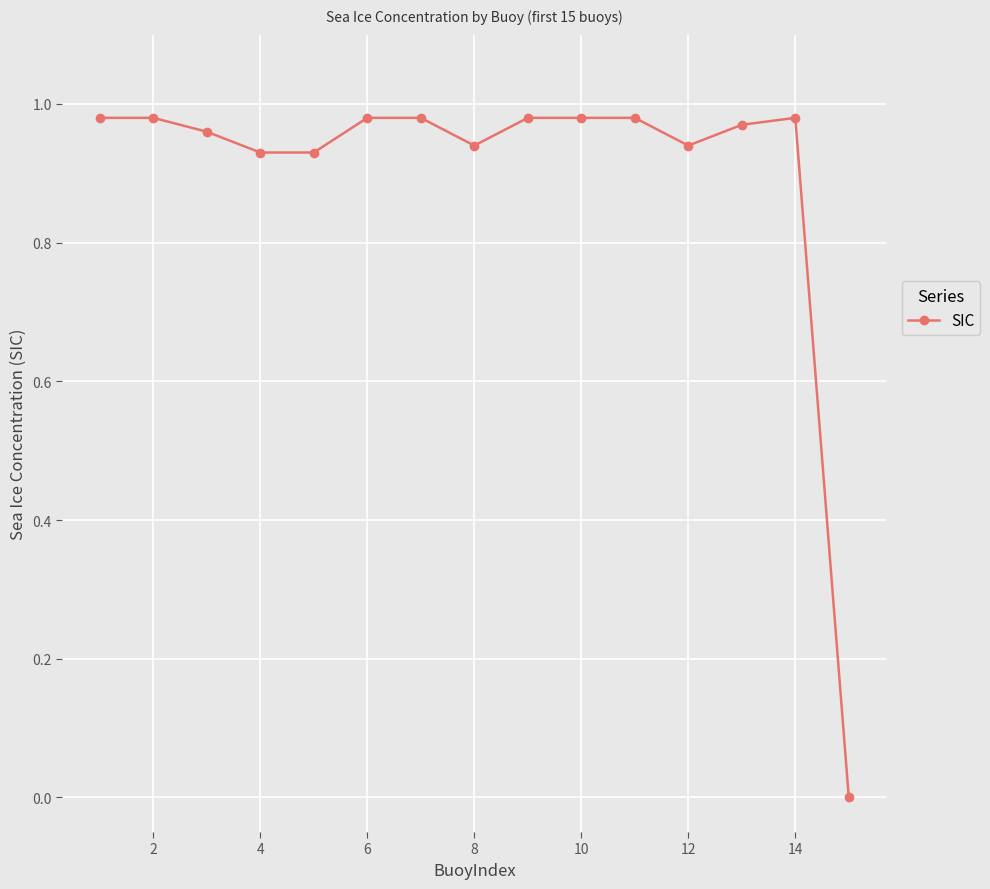

True or false: the data has more than 0 interior local peaks.

True